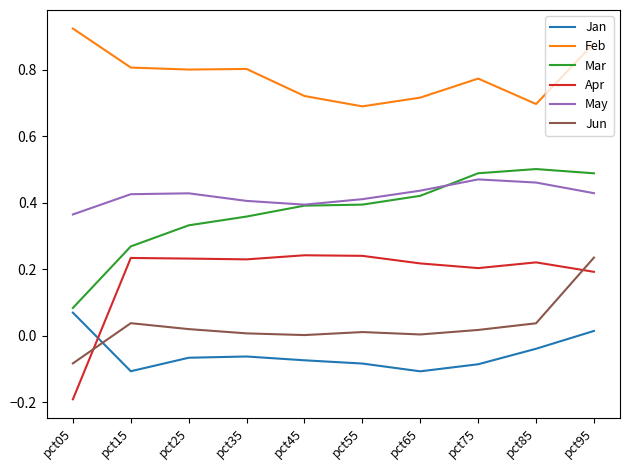

Which series has the largest total across all categories?

Feb